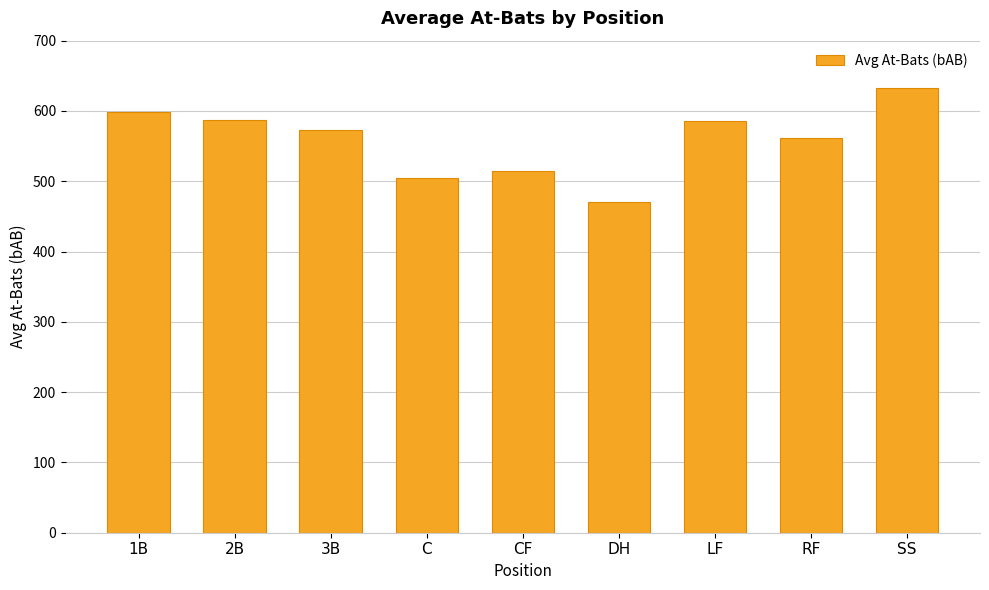

Approximately how many times larger is the value at SS compared to LF?

1.1